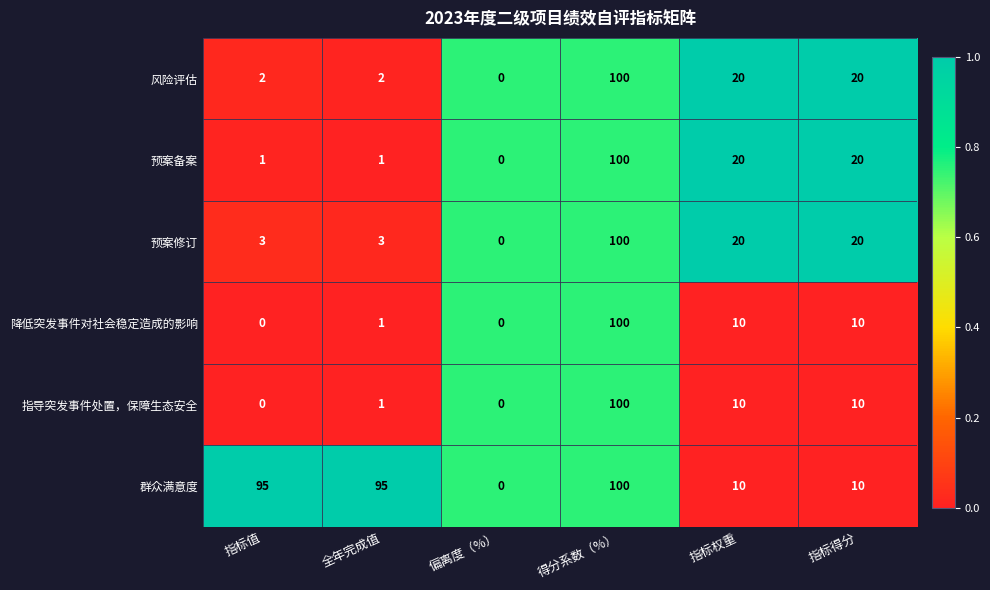

How many positive values does the 风险评估 series have?

5